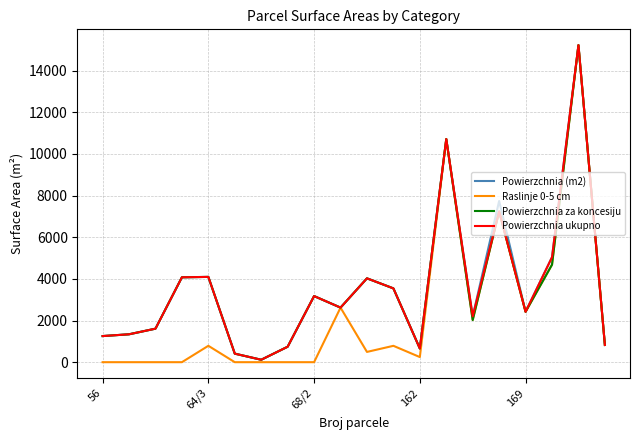

What is the maximum value shown in the chart?

15225